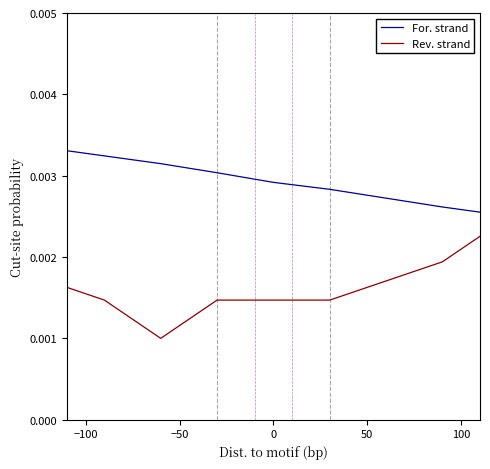

Is this an area chart (filled region under the line)?

No